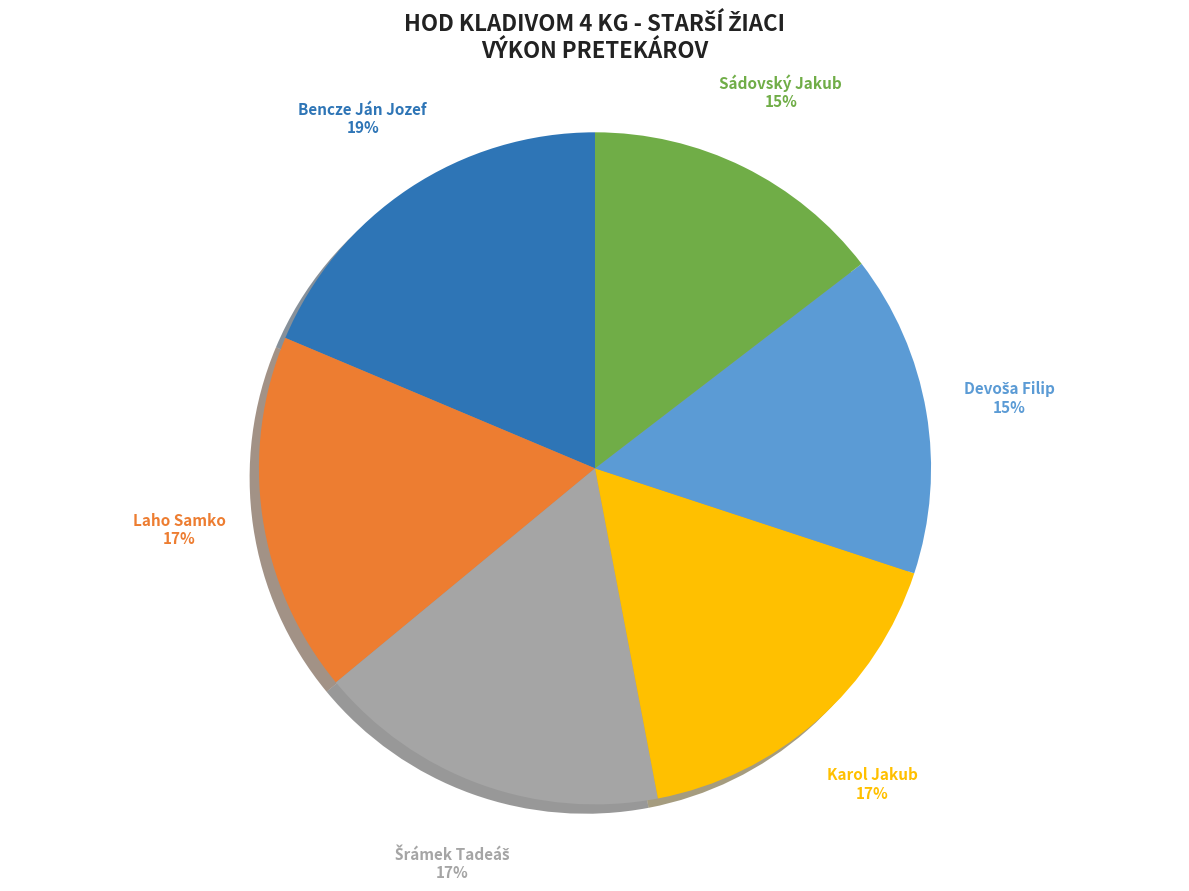

Which slice is the largest?

Bencze Ján Jozef